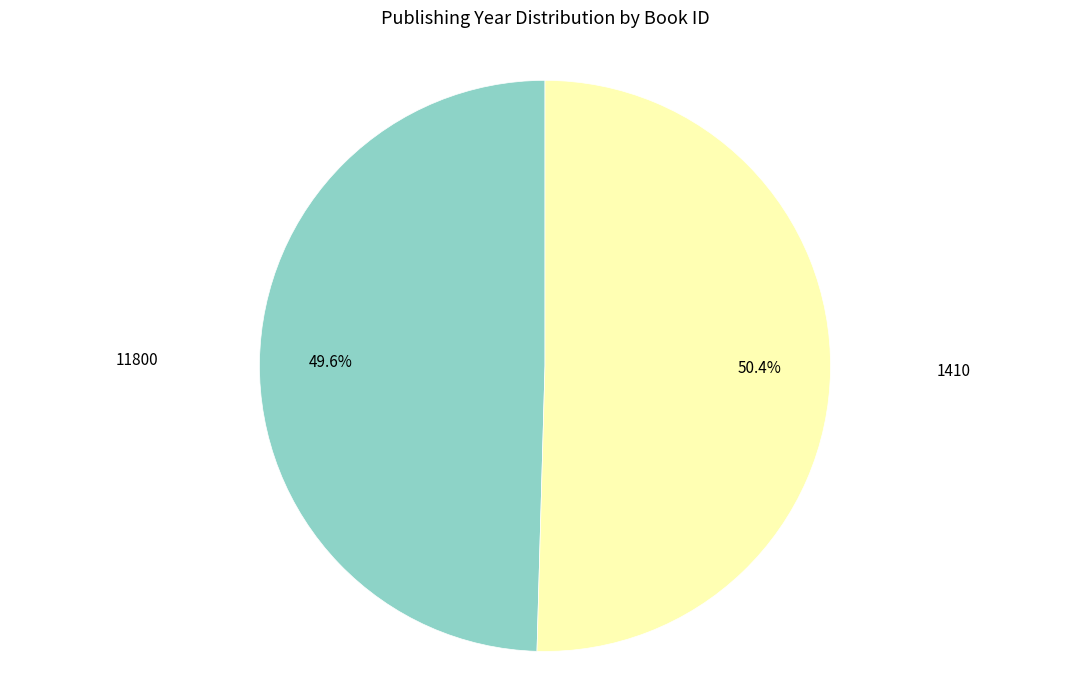

Which slice represents more than half of the pie?

1410